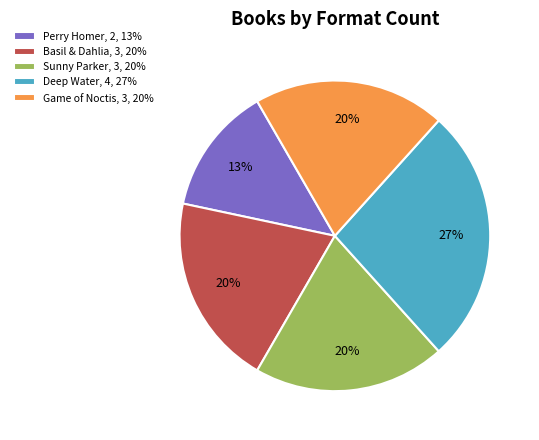

To the nearest percent, what is the average slice percentage?

20%